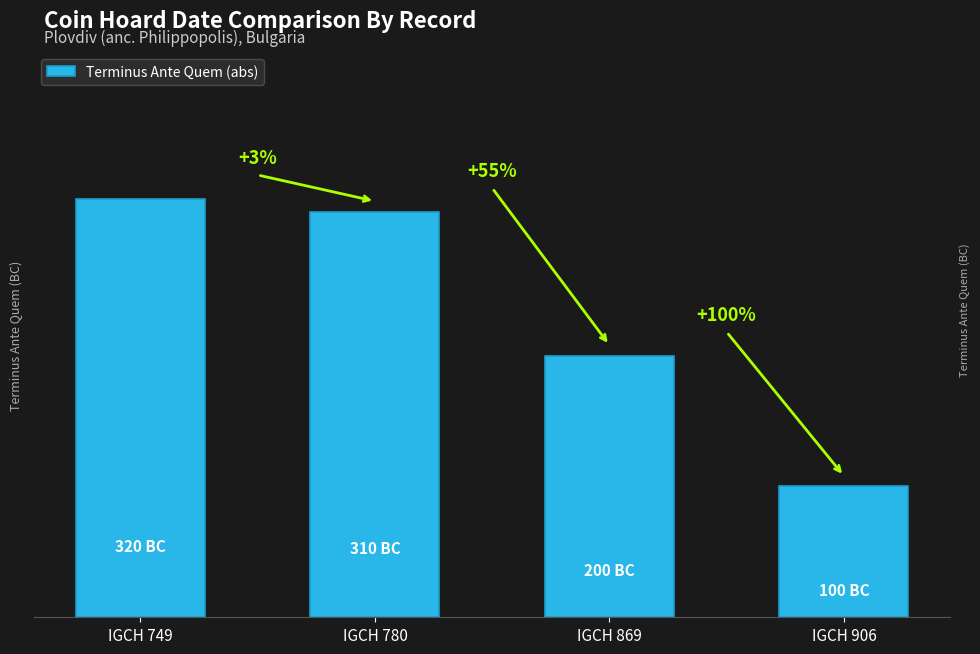

Does the chart contain stacked bars?

No